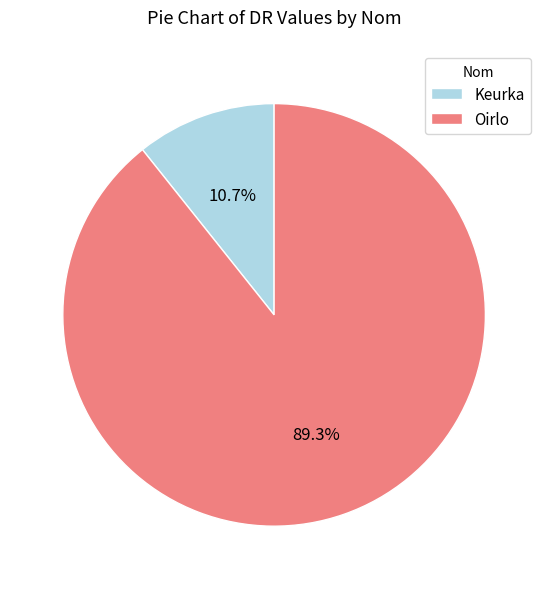

How many segments does this pie chart have?

2